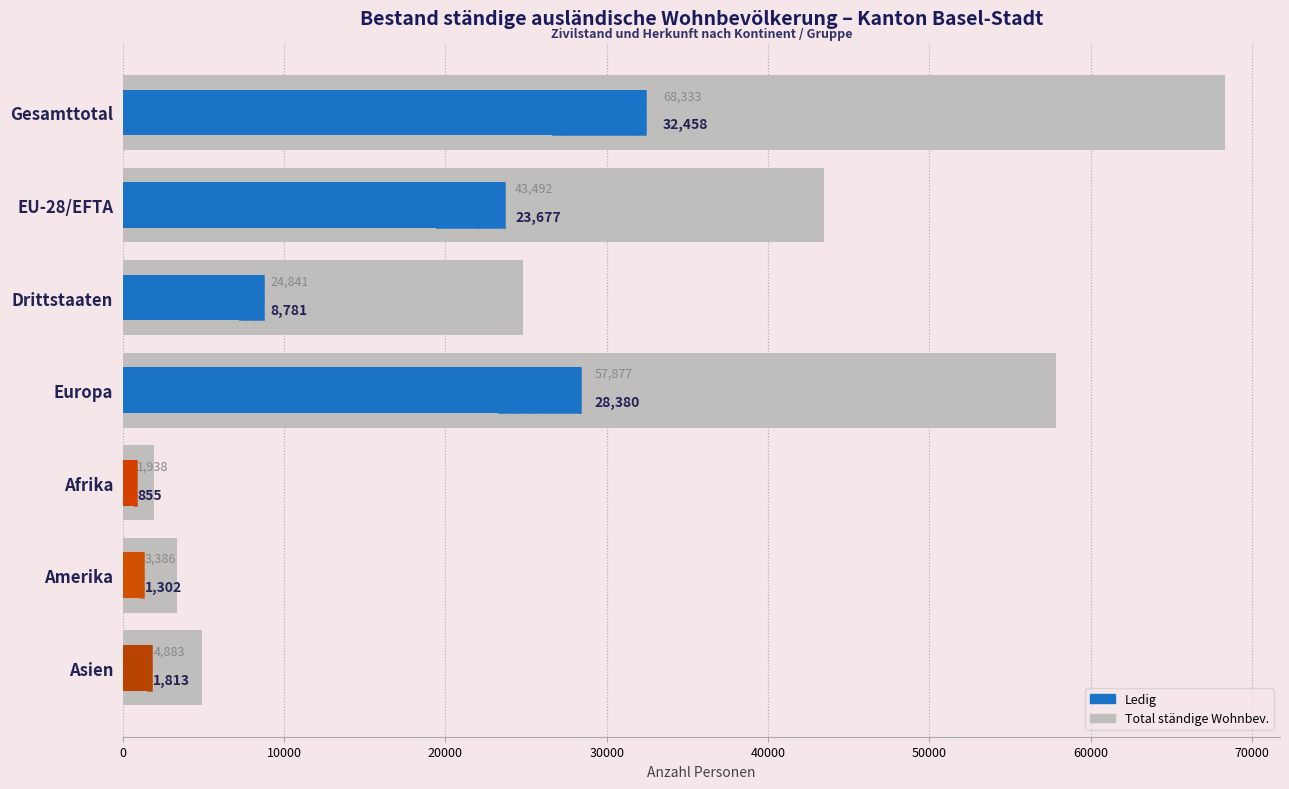

Is it true that the value at Amerika is 689?

False